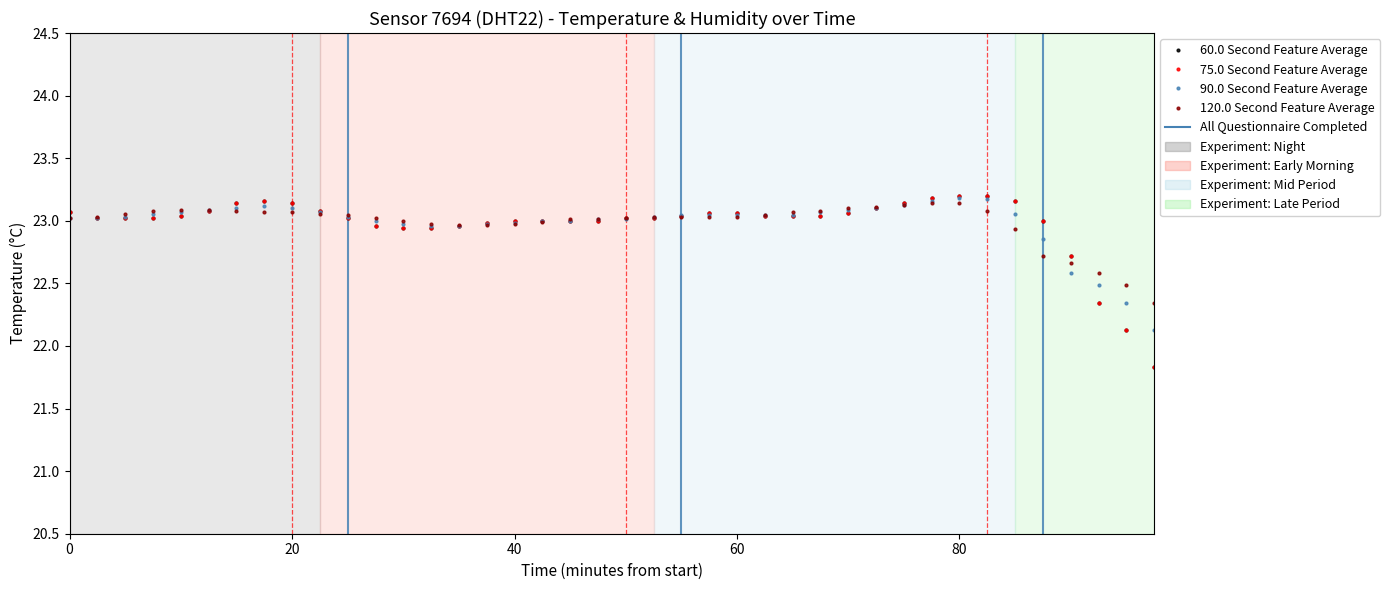

Does the chart display data point markers on the line(s)?

Yes